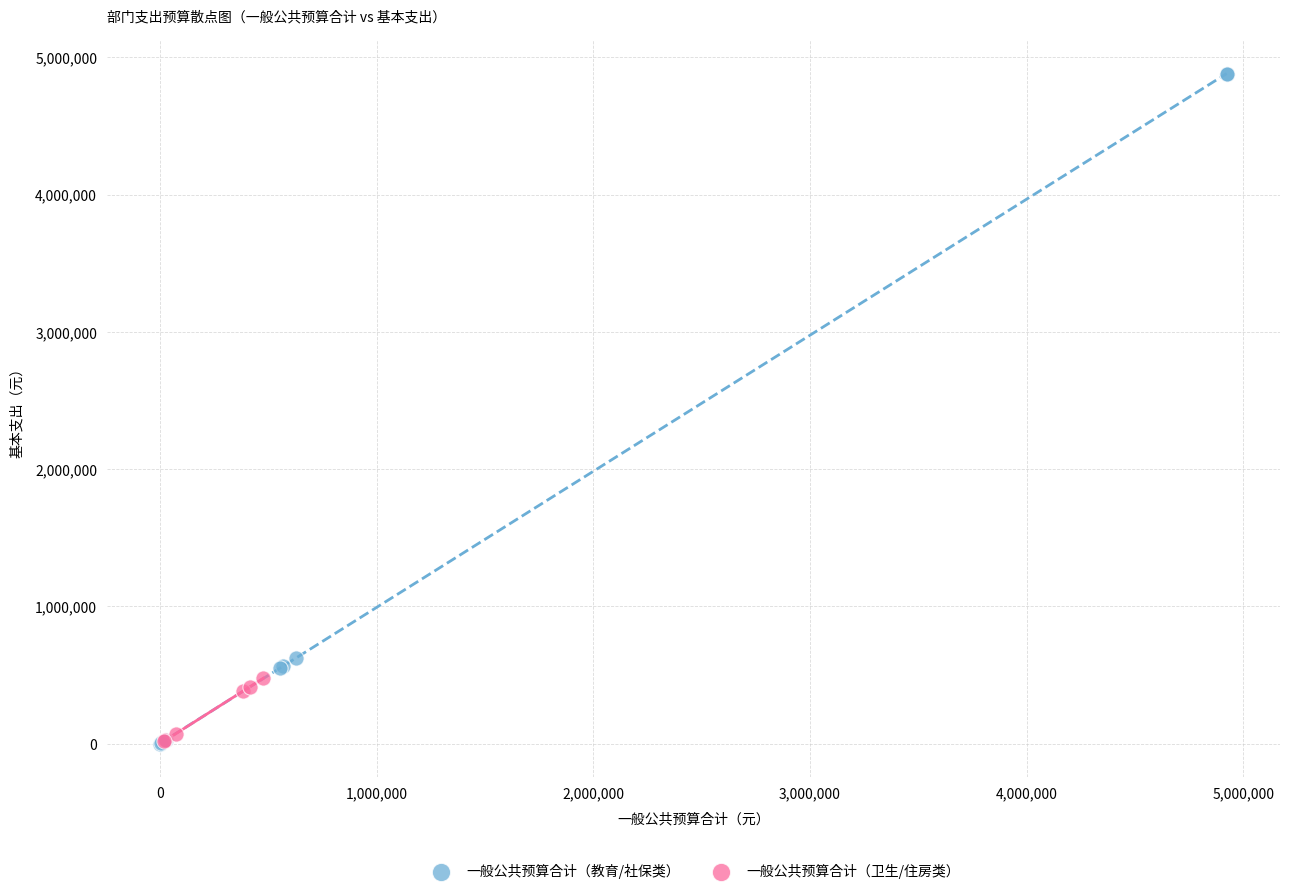

What are all the series names shown in the legend?

一般公共预算合计（教育/社保类）, 一般公共预算合计（卫生/住房类）